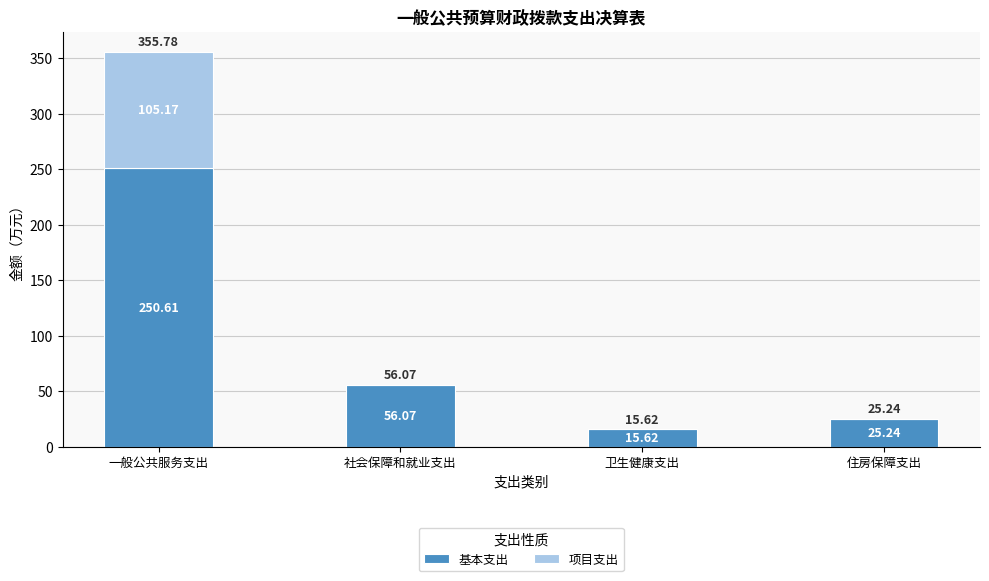

At which label does 基本支出 reach its peak?

一般公共服务支出